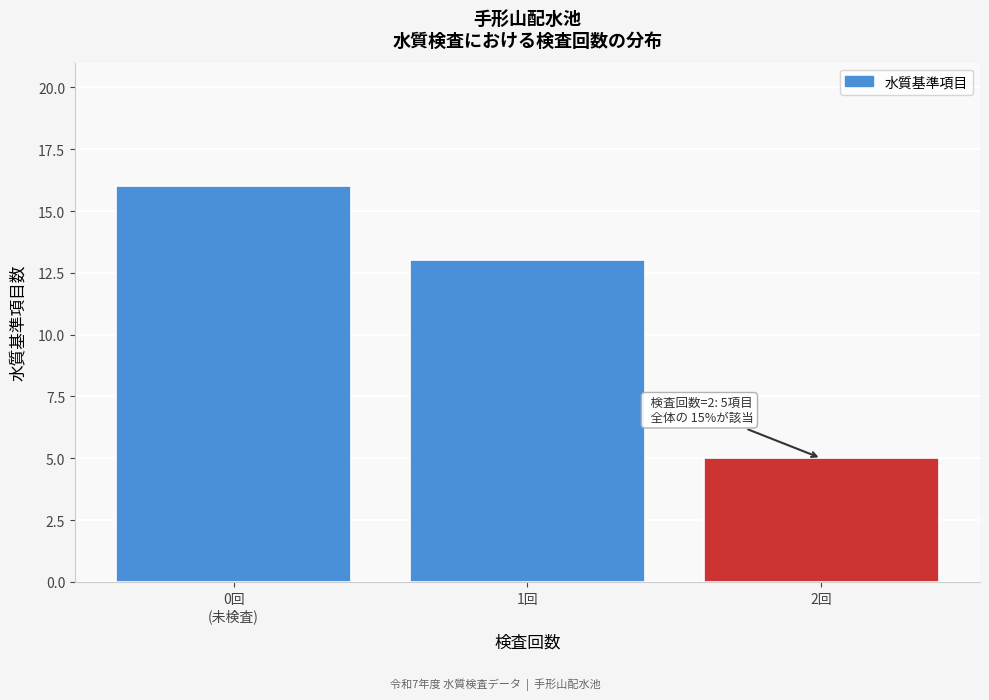

Reading left to right, transcribe all the data shown in this chart.

16	13	5